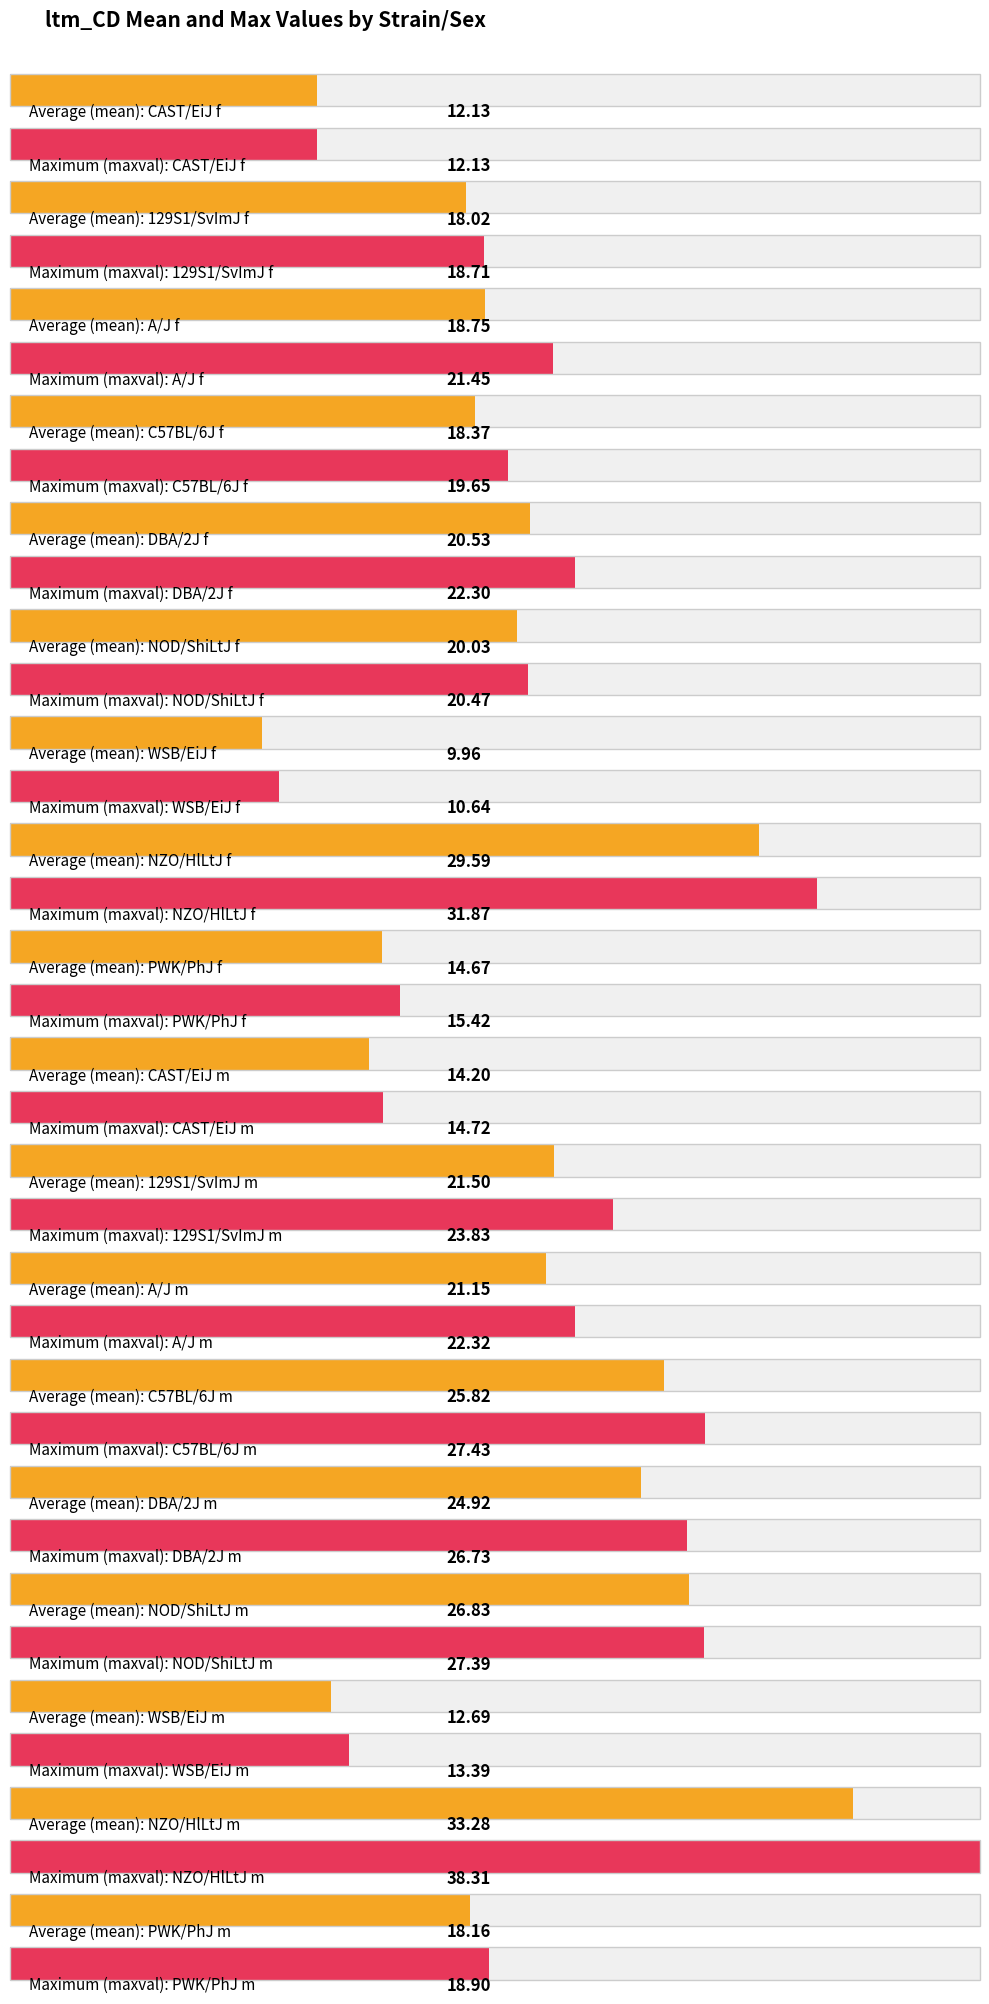

How many bars are there in each group?

2